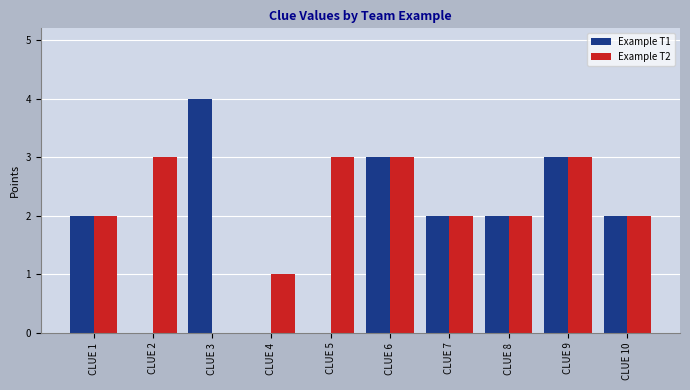

Which series has the largest total across all categories?

Example T2